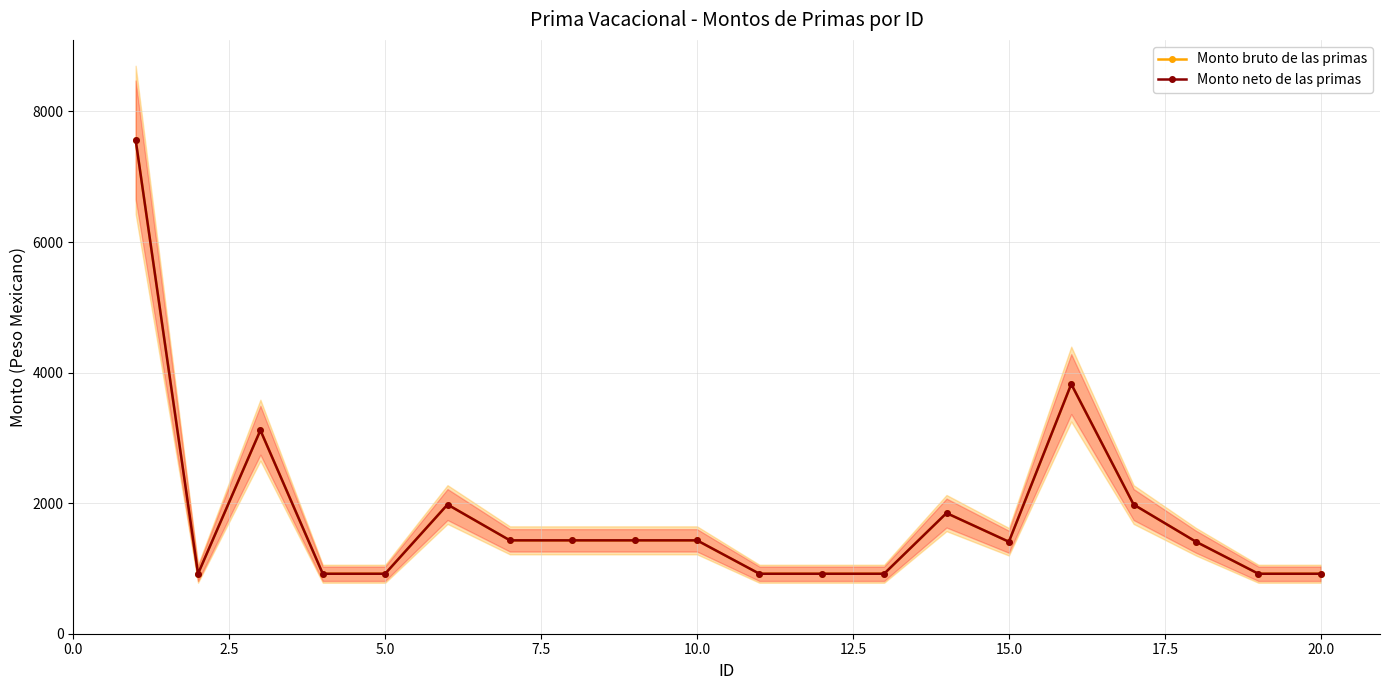

True or false: Monto neto de las primas has a value of 1444.4 at 7.5.

False